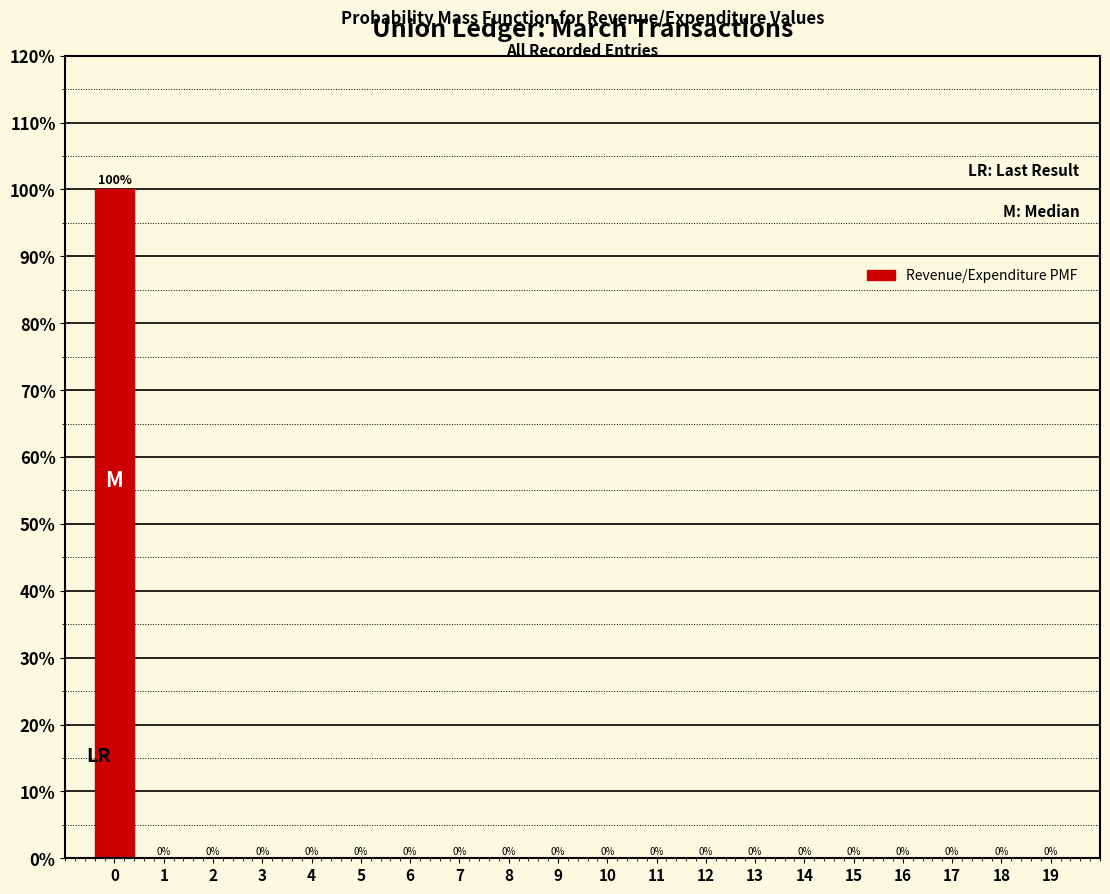

Reading right to left, what are all the values shown in this chart?

19=0	18=0	17=0	16=0	15=0	14=0	13=0	12=0	11=0	10=0	9=0	8=0	7=0	6=0	5=0	4=0	3=0	2=0	1=0	0=100